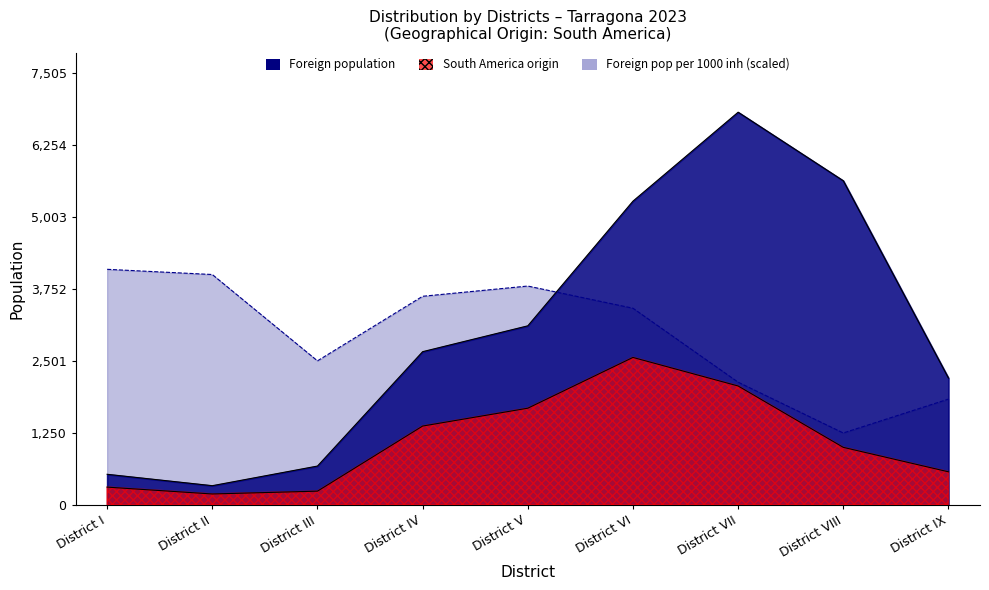

Which series has the largest total across all categories?

Foreign population